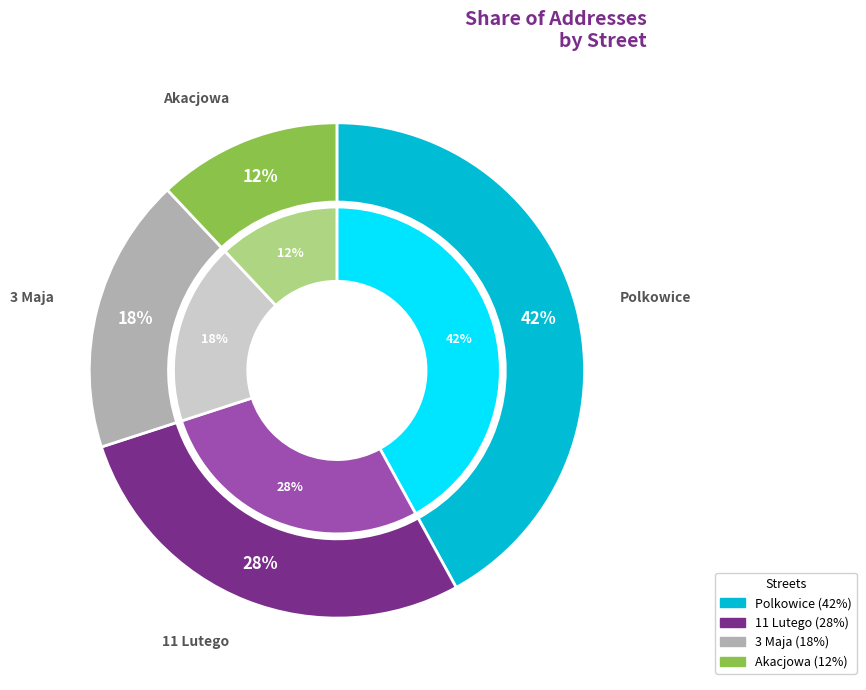

How many segments does this pie chart have?

4